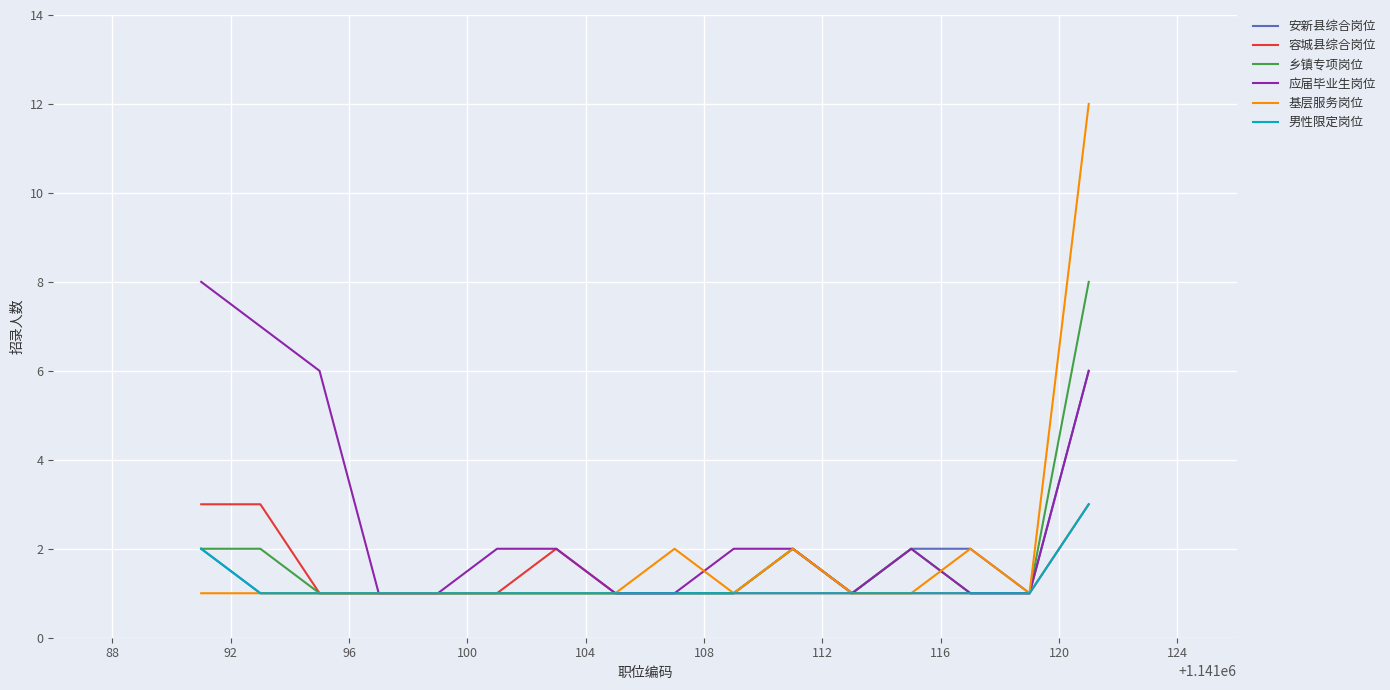

What is the minimum value shown in the chart?

1